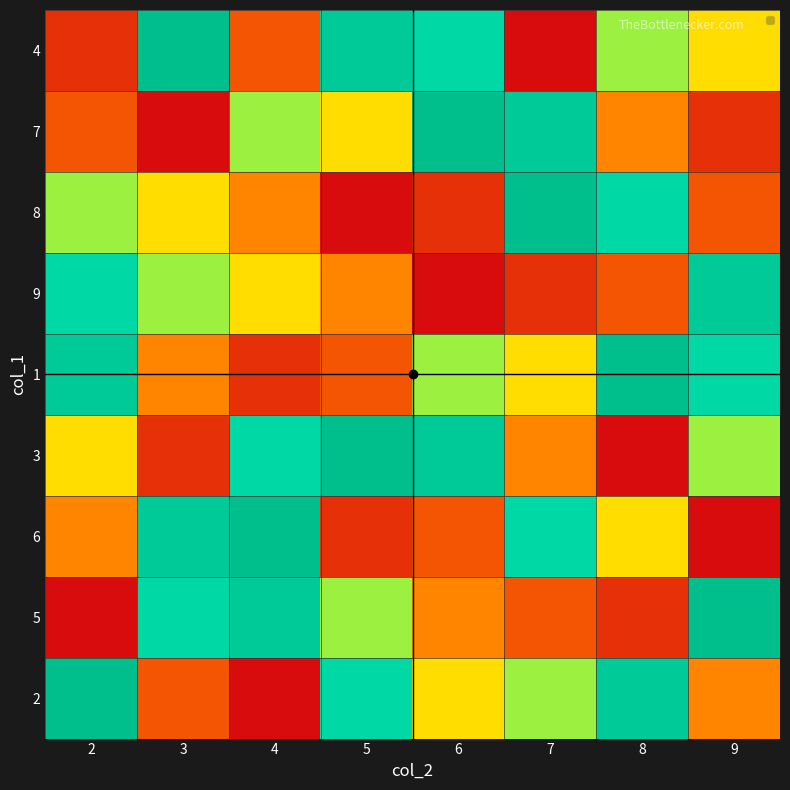

Count the number of data series in this chart.

9